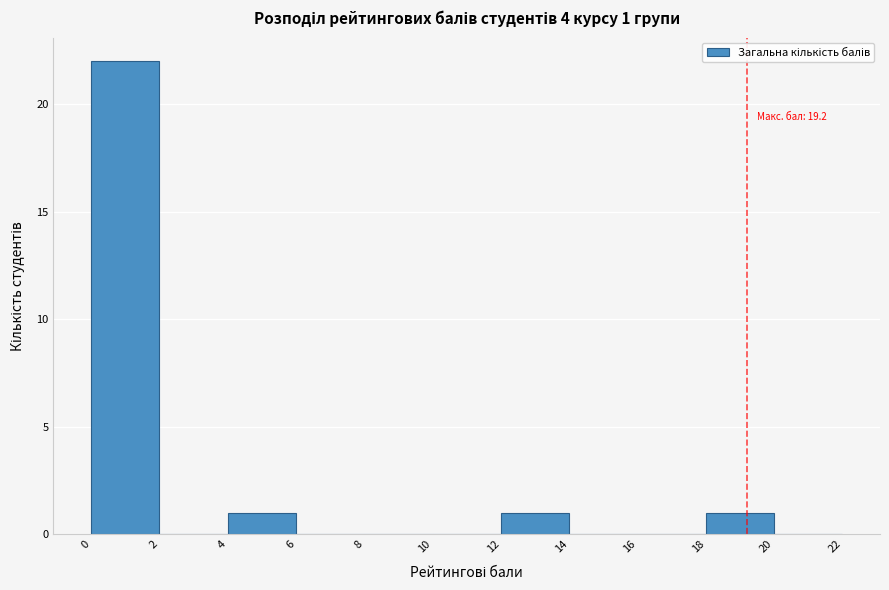

Which range on the x-axis has the tallest bar?

0 to 2